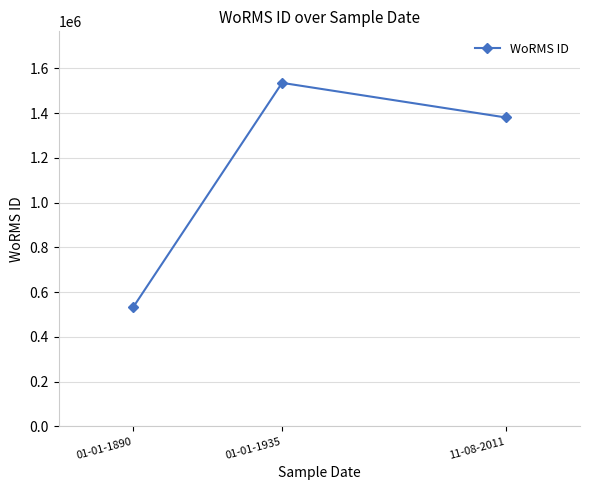

Between 01-01-1935 and 11-08-2011, which is larger?

01-01-1935